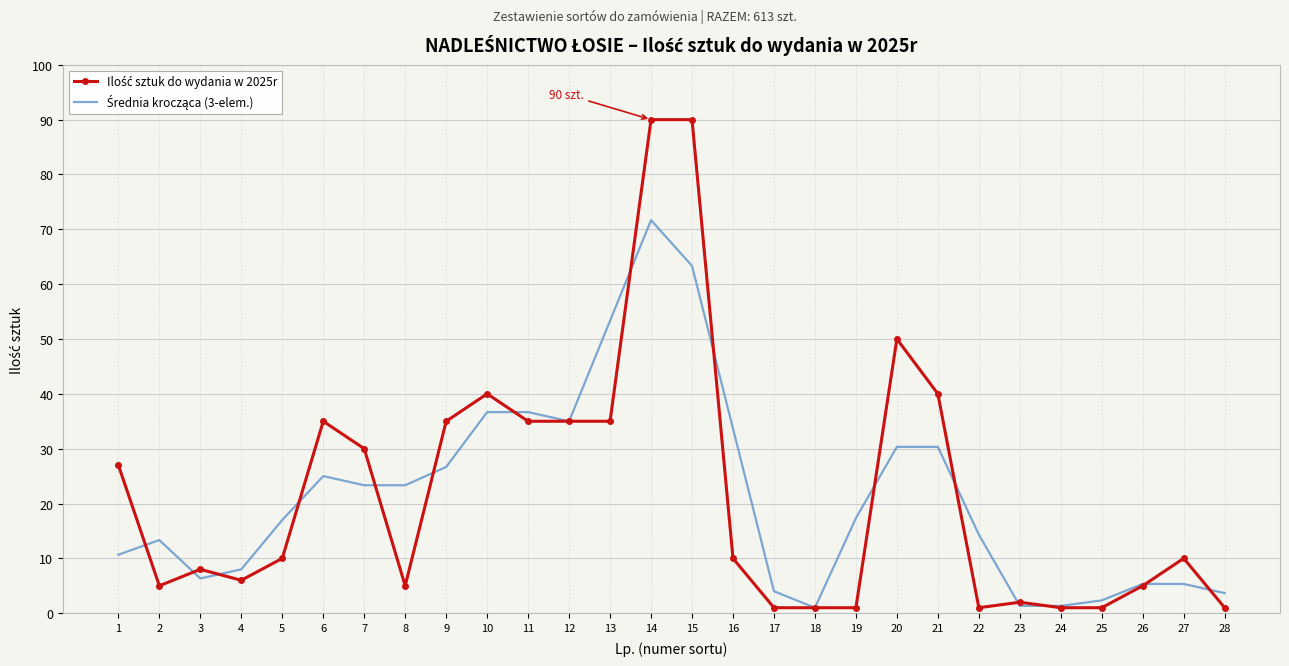

At how many categories does at least one series exceed 43?

4